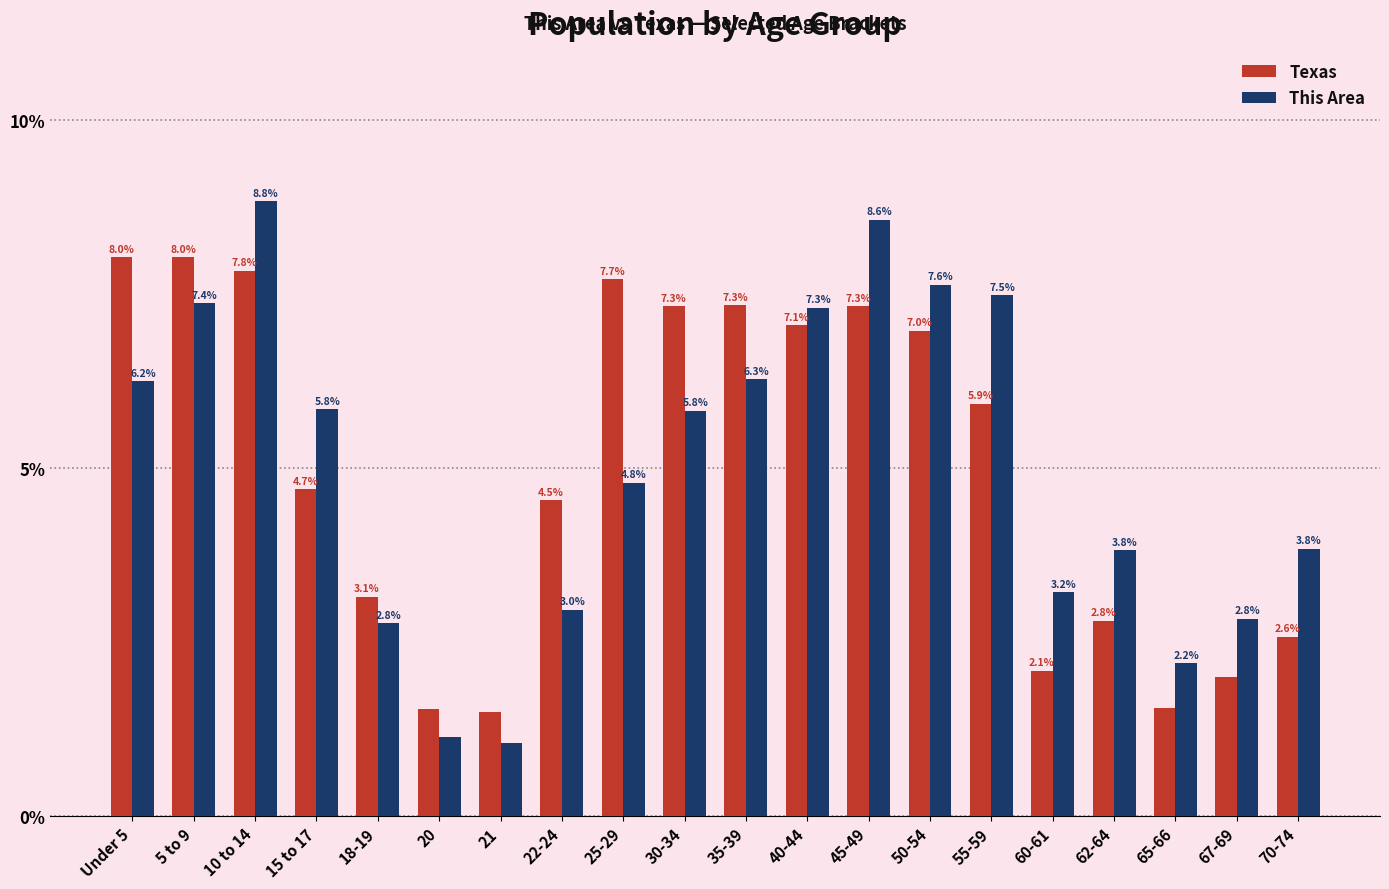

What are all the series names shown in the legend?

Texas, This Area